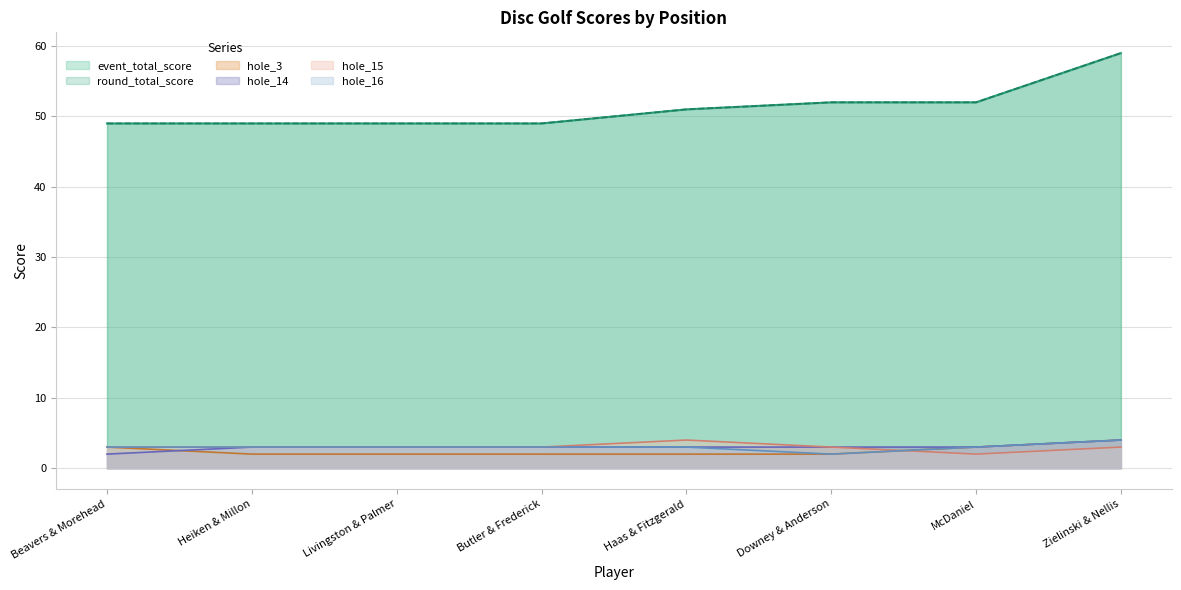

At how many categories does at least one series exceed 8?

8